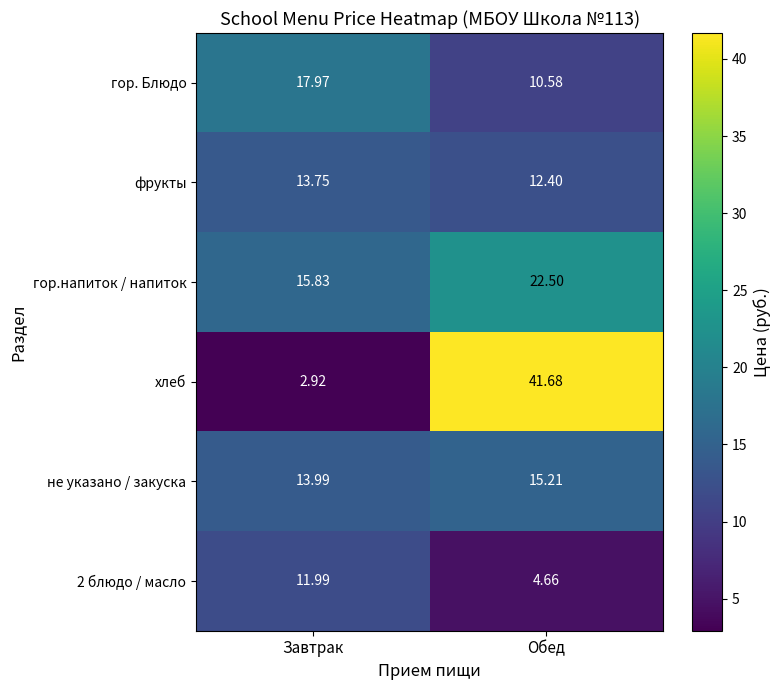

Between Завтрак and Обед, which series saw the biggest shift?

хлеб